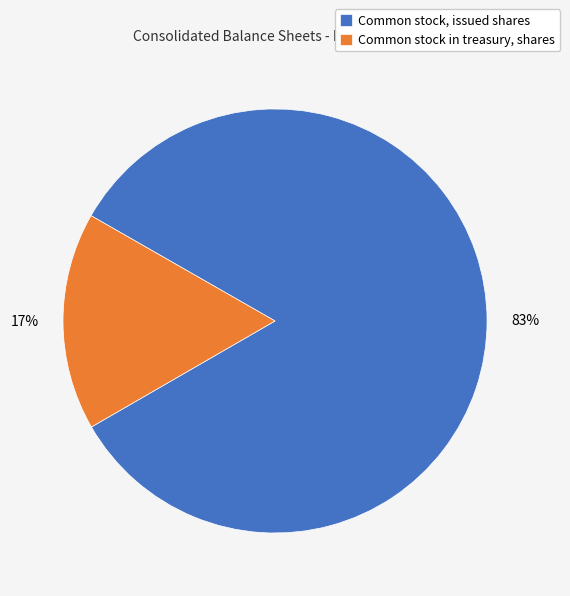

Is it true that Common stock, issued shares is 83% of the pie?

True